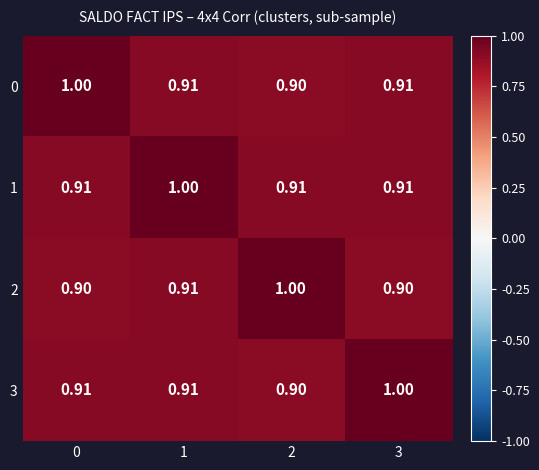

What is the maximum value shown in the chart?

1.0